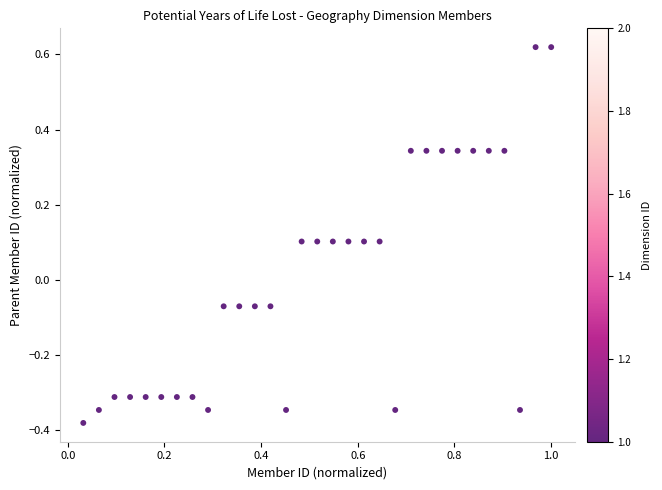

What is the range of X values (max minus min)?

1.0